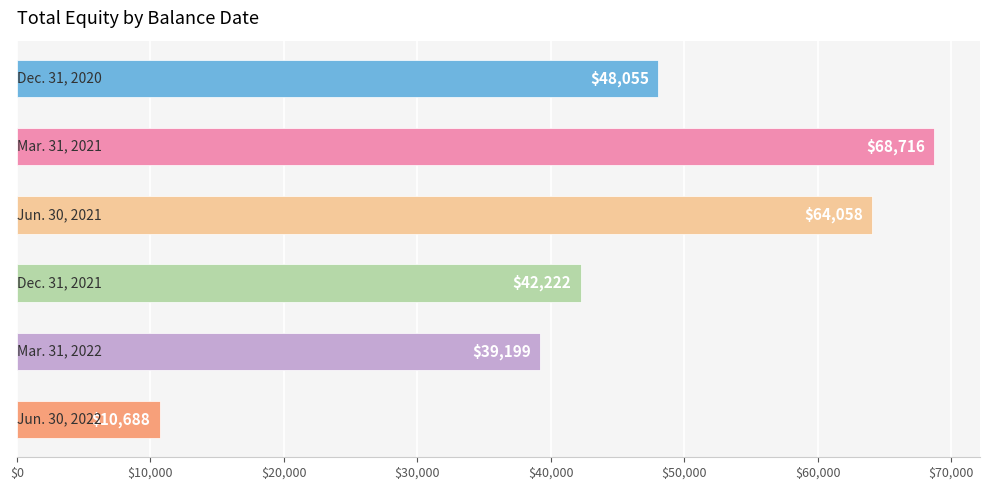

Reading top to bottom, what are all the values shown in this chart?

48055	68716	64058	42222	39199	10688